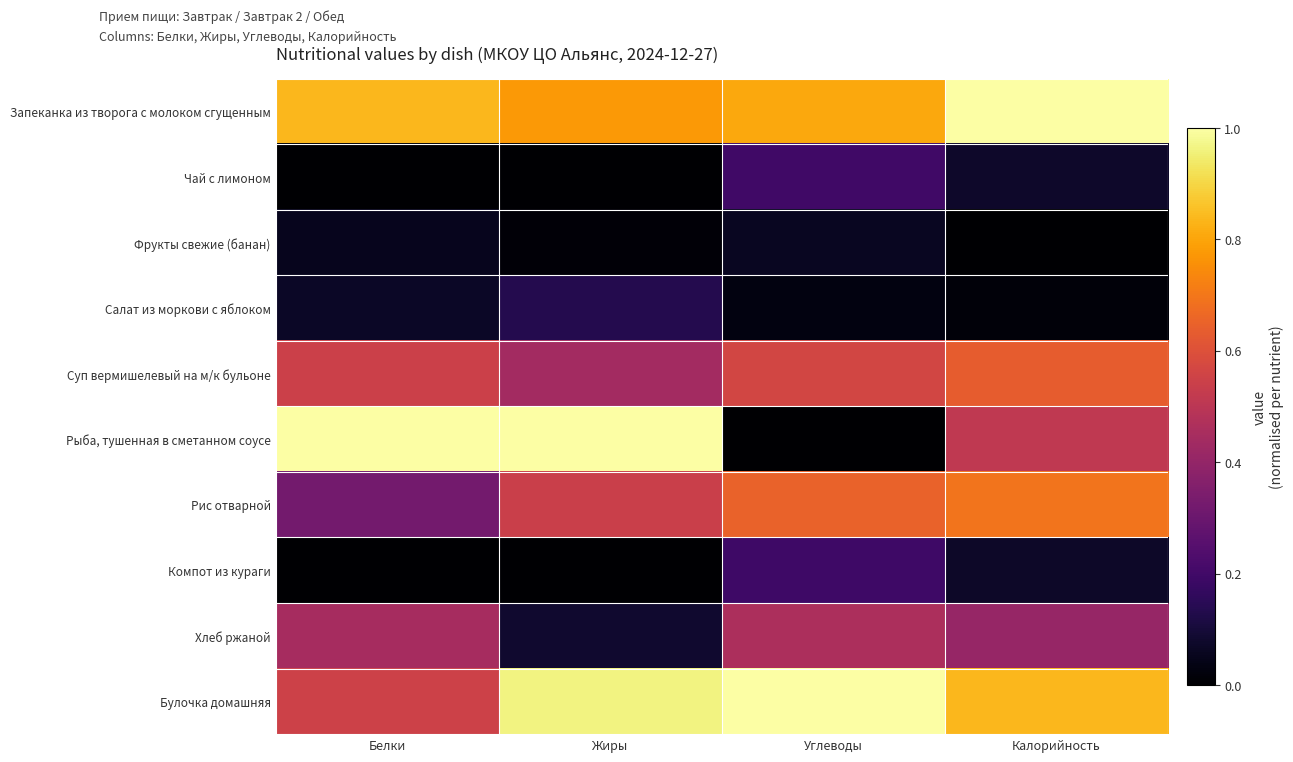

Reading right to left, what are all the values shown in this chart?

Запеканка из творога с молоком сгущенным: Калорийность=1.0	Углеводы=0.8	Жиры=0.8	Белки=0.8
Чай с лимоном: Калорийность=0.1	Углеводы=0.2	Жиры=0.0	Белки=0.0
Фрукты свежие (банан): Калорийность=0.0	Углеводы=0.1	Жиры=0.0	Белки=0.1
Салат из моркови с яблоком: Калорийность=0.0	Углеводы=0.0	Жиры=0.1	Белки=0.1
Суп вермишелевый на м/к бульоне: Калорийность=0.6	Углеводы=0.6	Жиры=0.4	Белки=0.5
Рыба, тушенная в сметанном соусе: Калорийность=0.5	Углеводы=0.0	Жиры=1.0	Белки=1.0
Рис отварной: Калорийность=0.7	Углеводы=0.6	Жиры=0.5	Белки=0.3
Компот из кураги: Калорийность=0.1	Углеводы=0.2	Жиры=0.0	Белки=0.0
Хлеб ржаной: Калорийность=0.4	Углеводы=0.5	Жиры=0.1	Белки=0.4
Булочка домашняя: Калорийность=0.8	Углеводы=1.0	Жиры=1.0	Белки=0.5